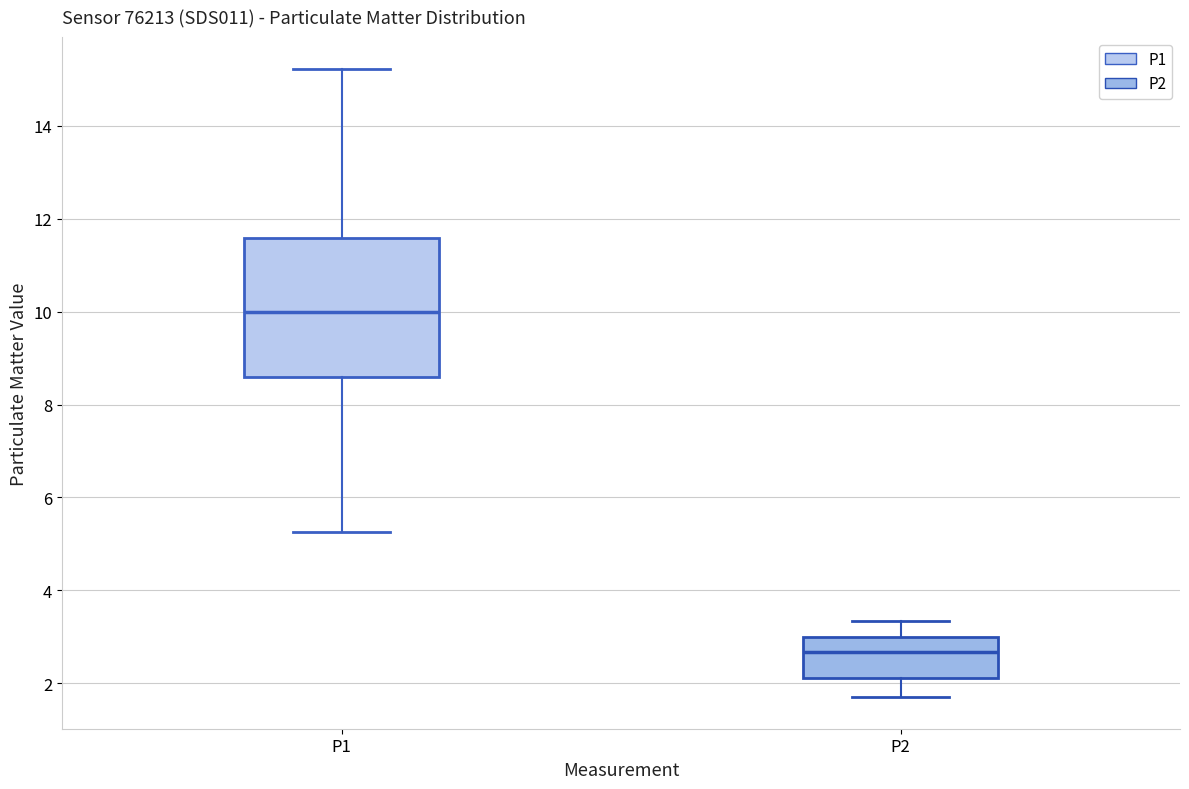

Where does the median line of the box for P2 sit on the y-axis? The values are not printed on the chart, so give them approximately, as read against the axis.

2.6